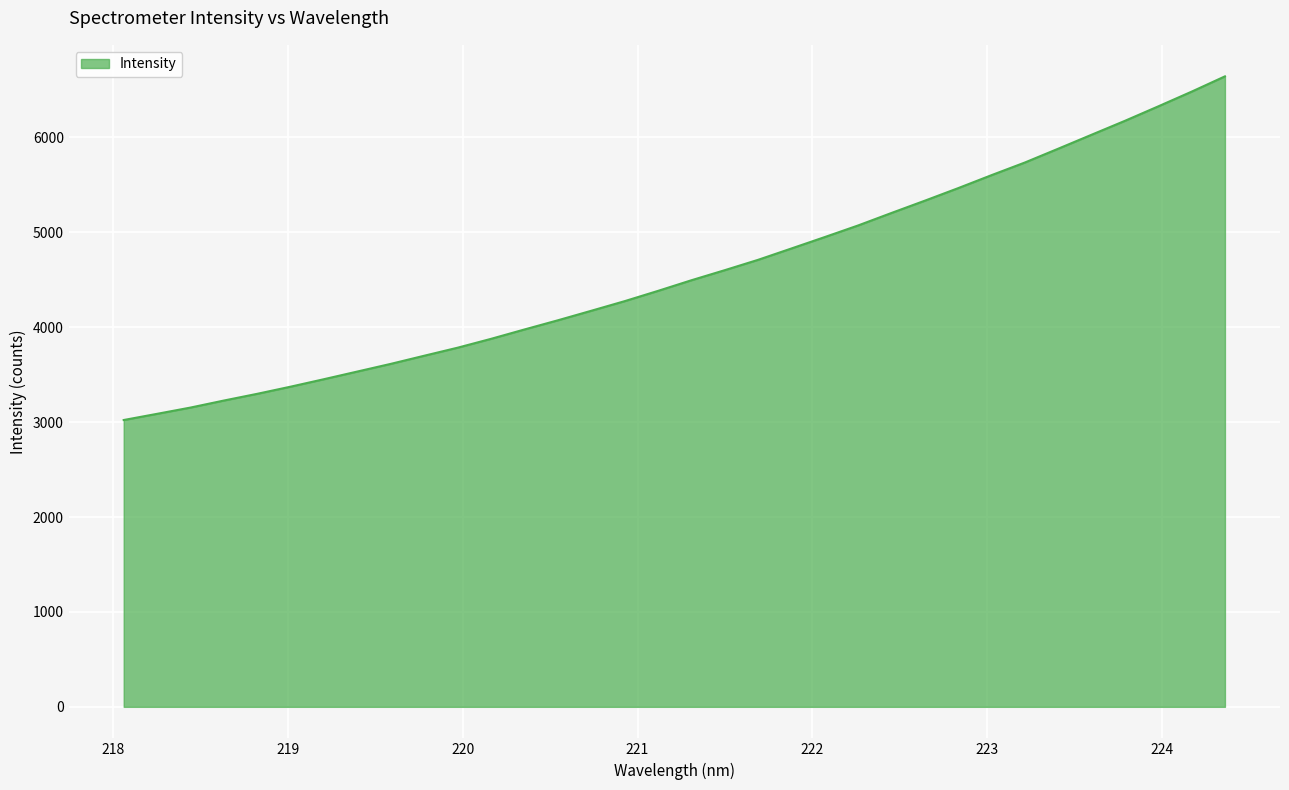

What is the maximum value shown in the chart?

6643.6